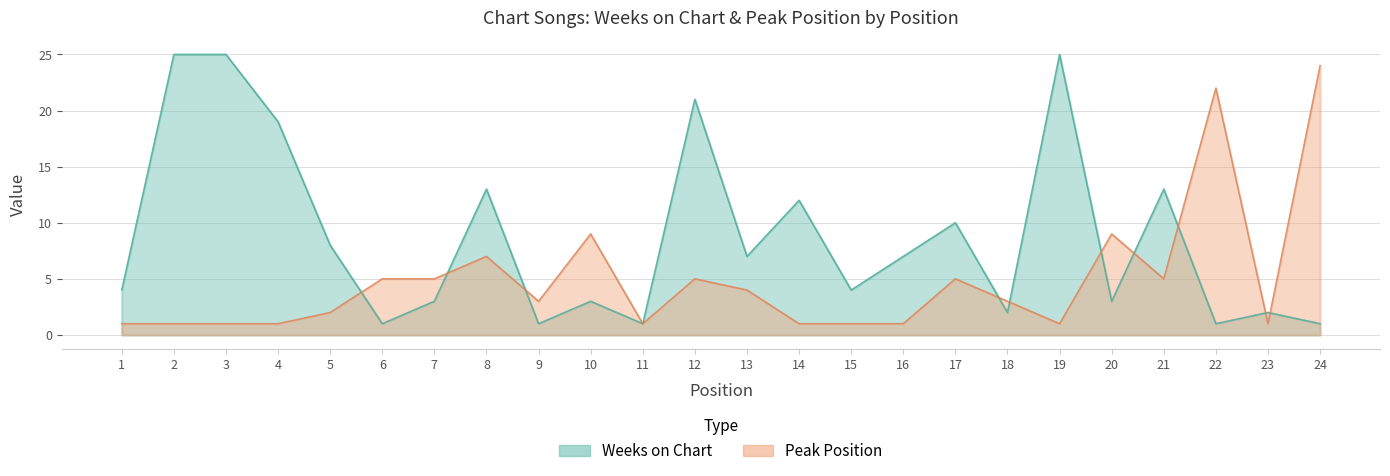

True or false: Weeks on Chart has more than 1 points higher than both neighbors.

True